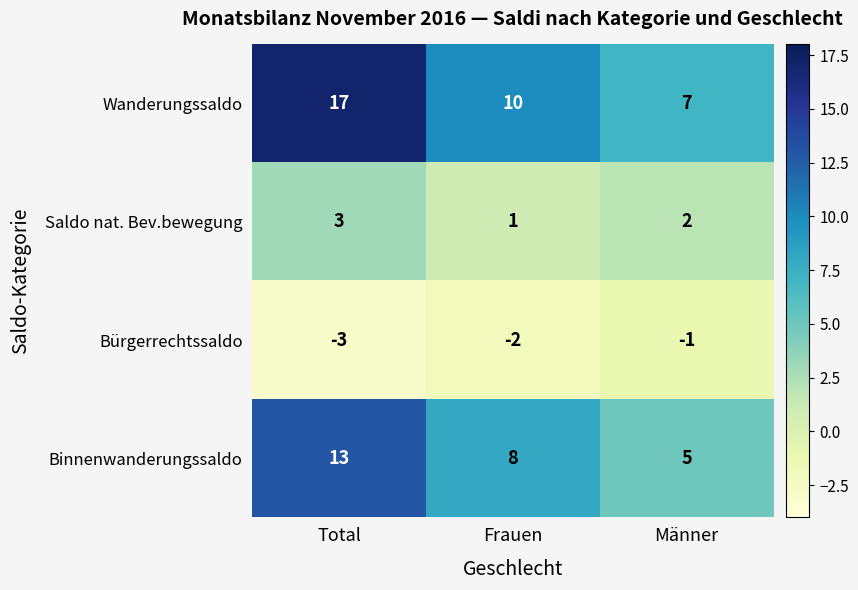

At which label does Wanderungssaldo first exceed 10?

Total